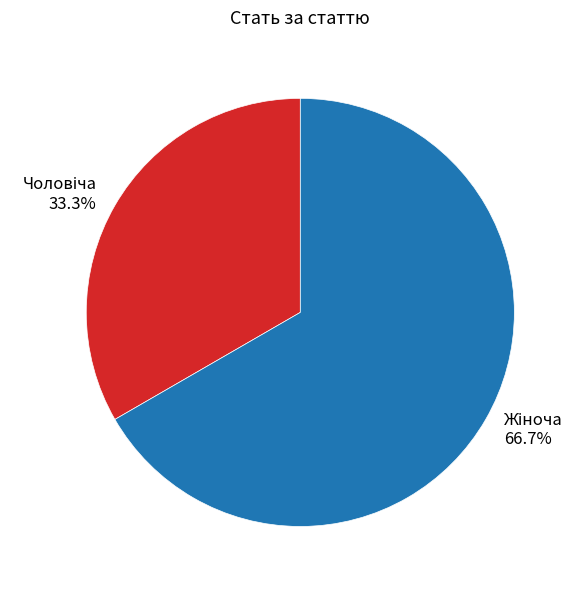

Is there any slice that represents more than half of the pie?

Yes